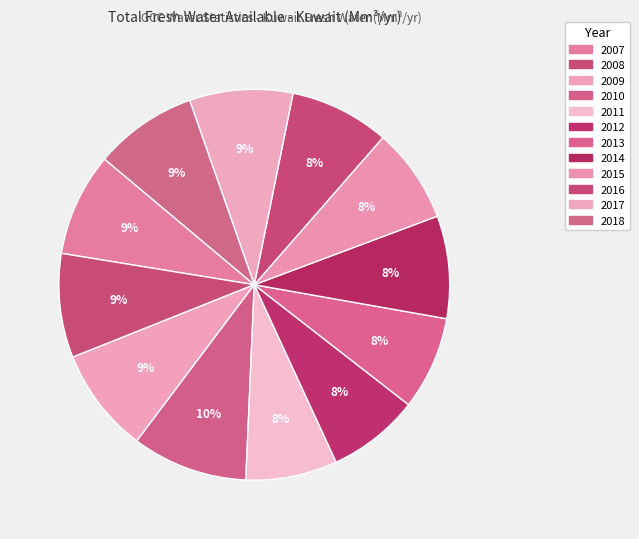

What is the smallest slice in the pie chart?

2011